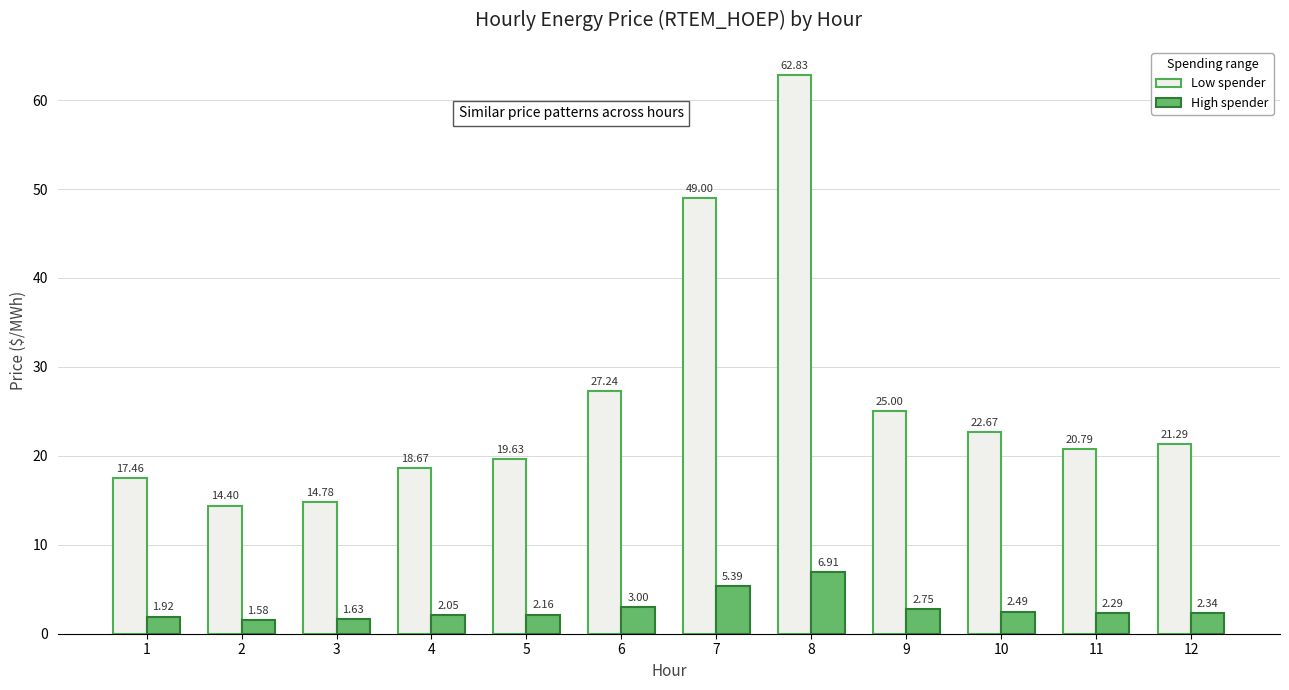

At which label is Low spender closest to 38?

6